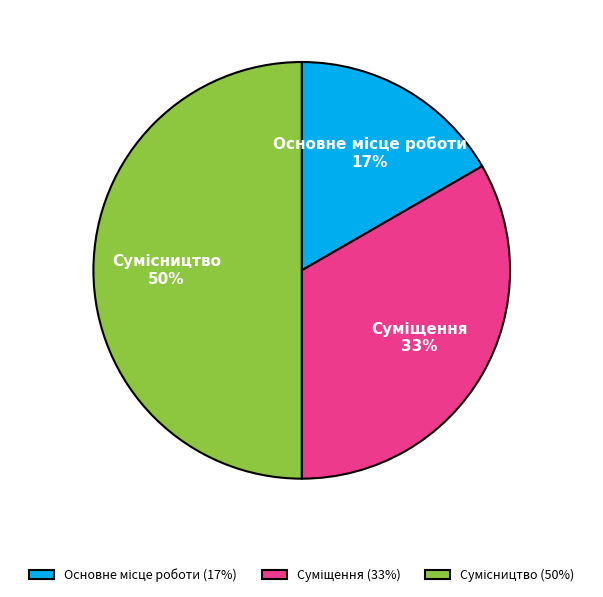

To the nearest percent, what is the difference between the largest and smallest slice percentages?

33%